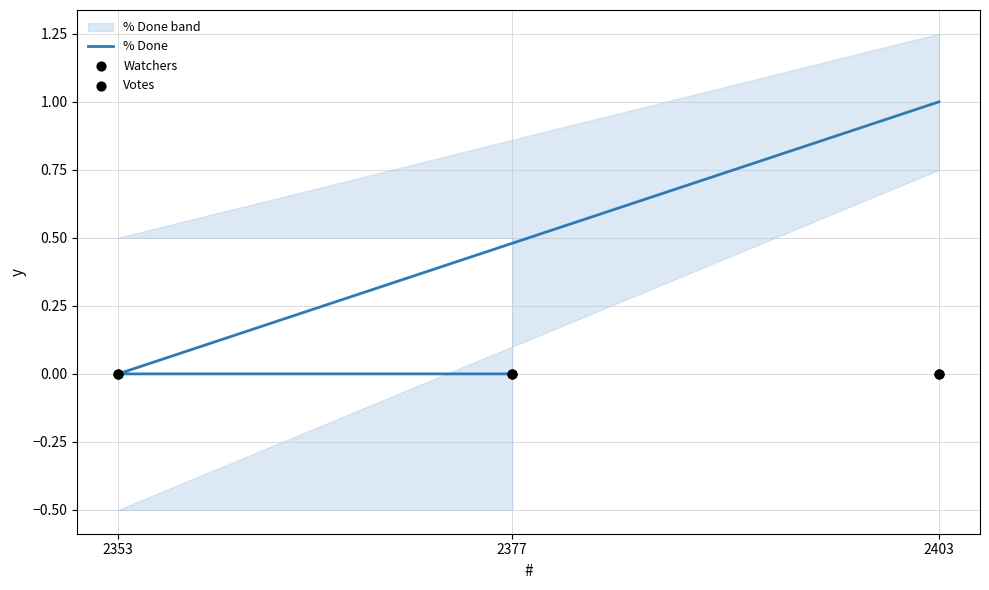

At which category is the sum across all series the highest?

2403